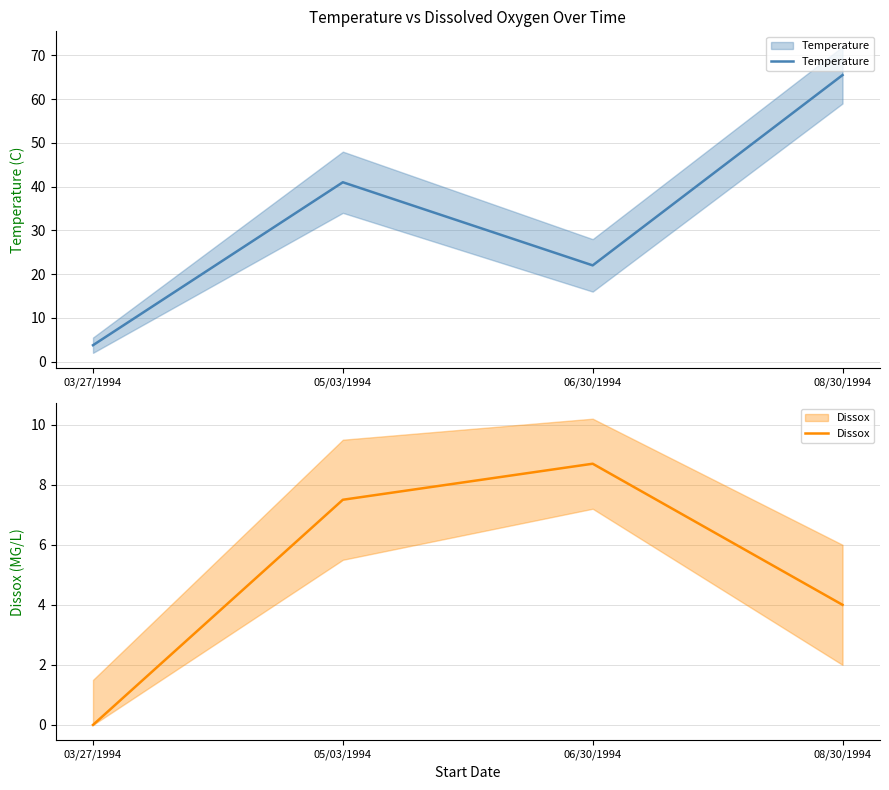

True or false: Dissox and Temperature cross at least once.

False